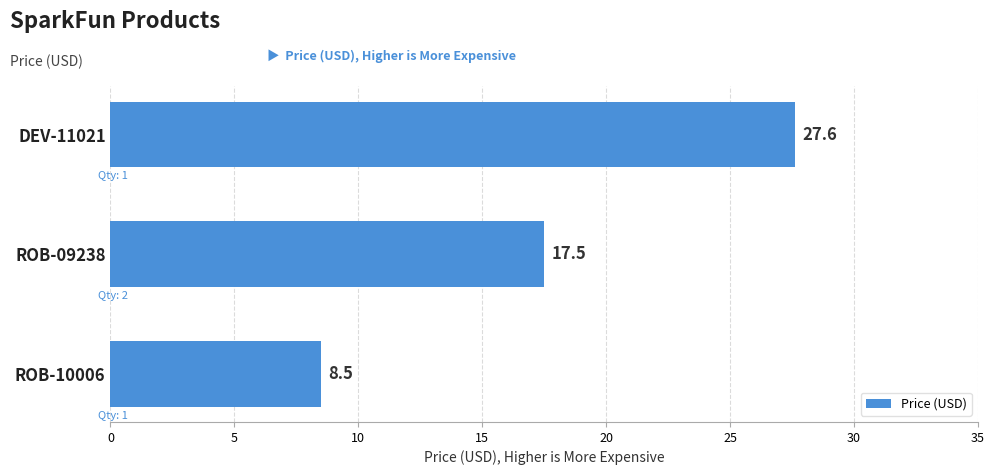

Is it true that the value at ROB-09238 is 17.5?

True